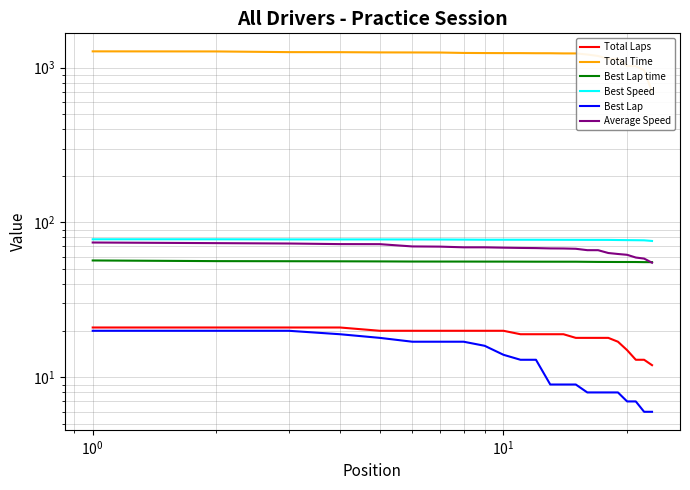

True or false: Average Speed has more than 2 interior local peaks.

False